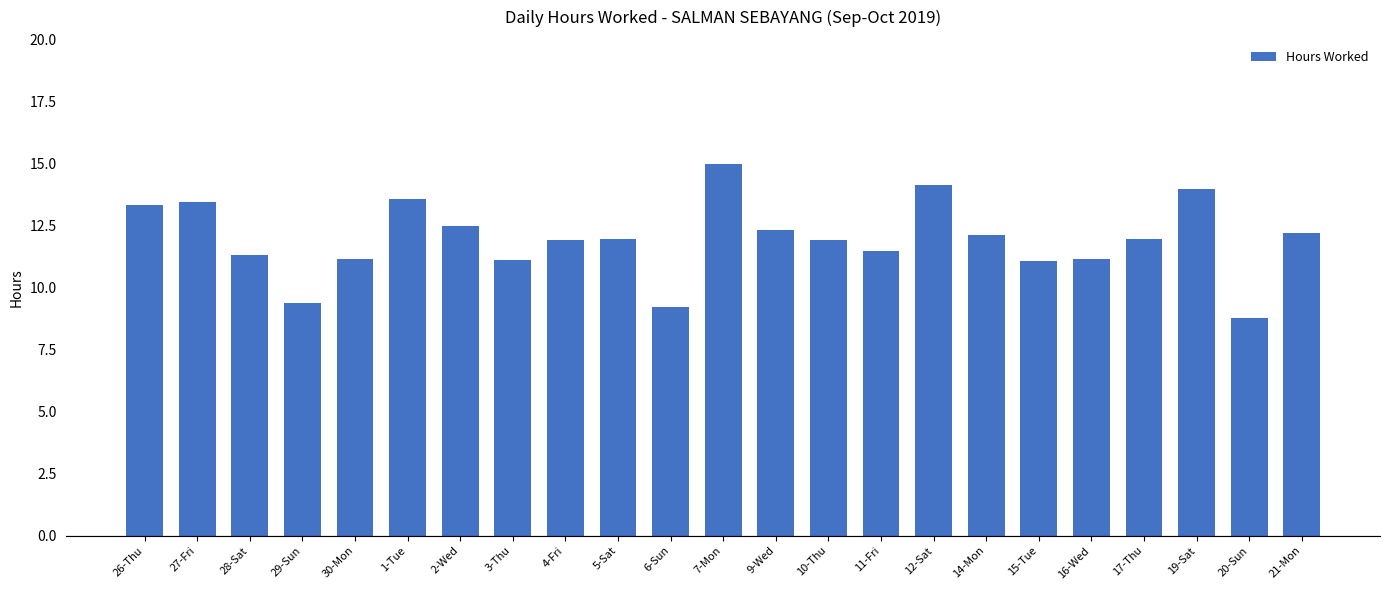

What is the minimum value shown in the chart?

8.8